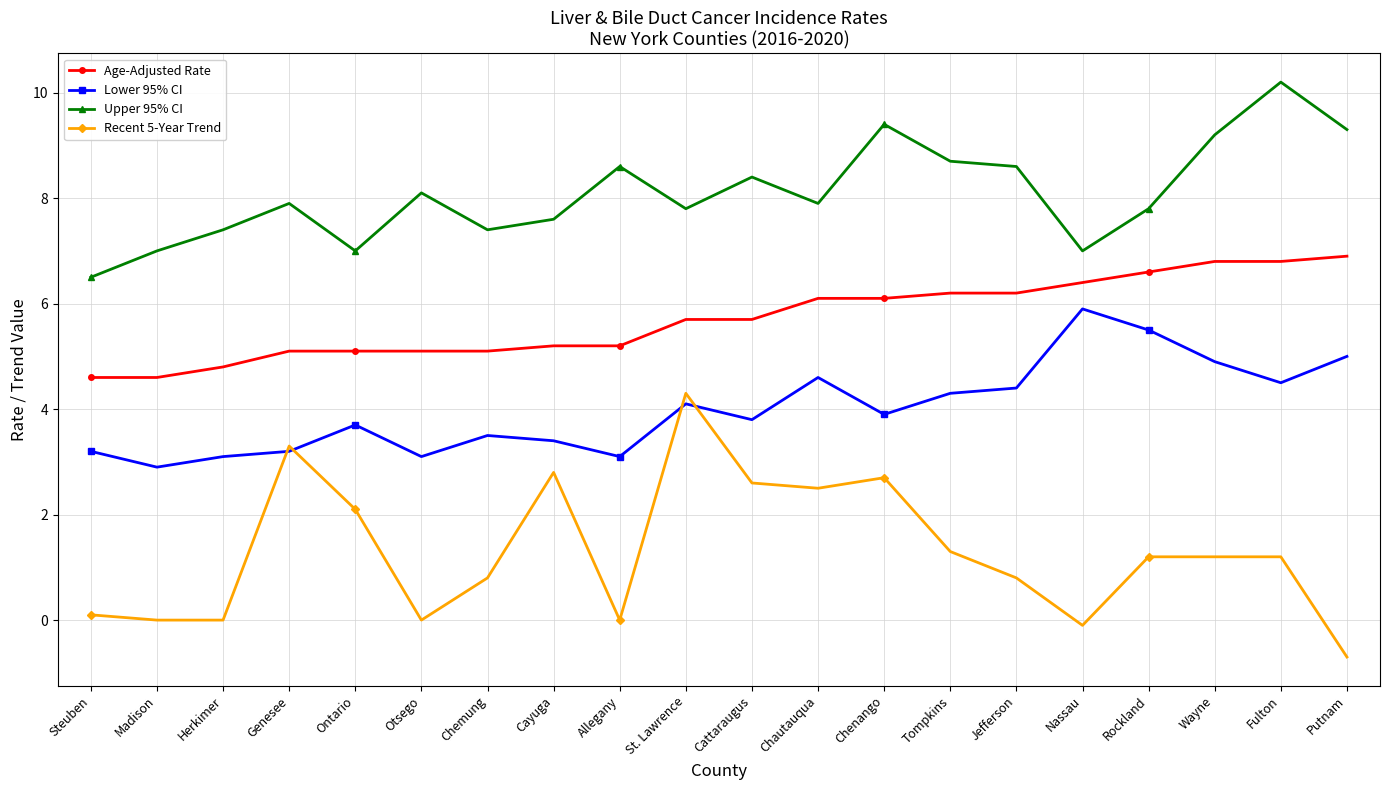

List the series in order of their peak value, lowest first.

Recent 5-Year Trend, Lower 95% CI, Age-Adjusted Rate, Upper 95% CI